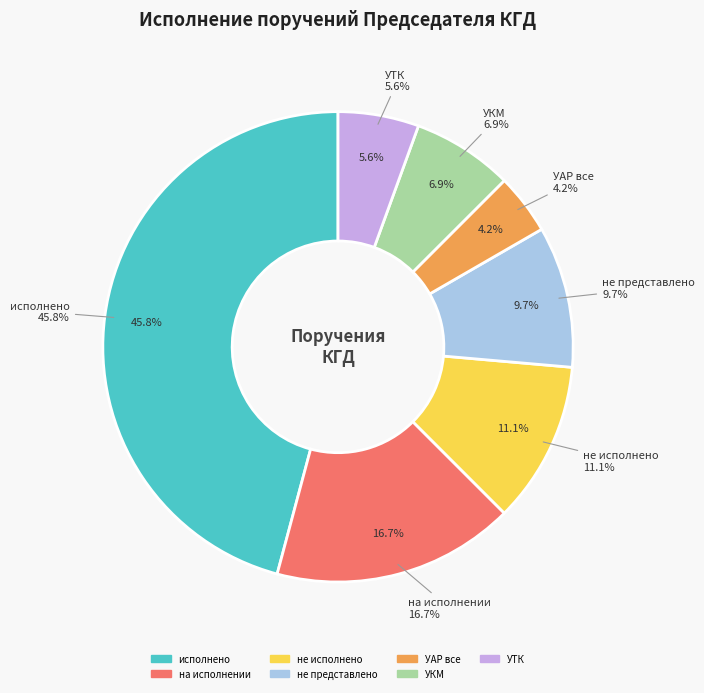

What is the largest slice in the pie chart?

исполнено